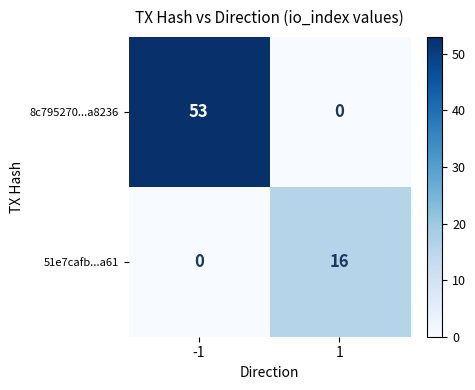

Reading left to right, extract all data points from this chart.

8c795270...a8236: 53	0
51e7cafb...a61: 0	16